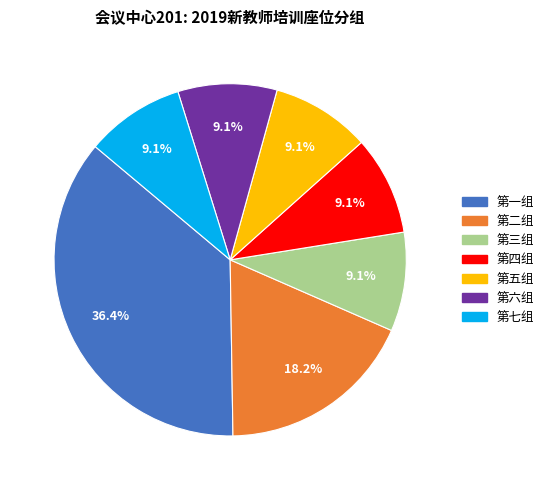

Between 第七组 and 第一组, which is larger?

第一组